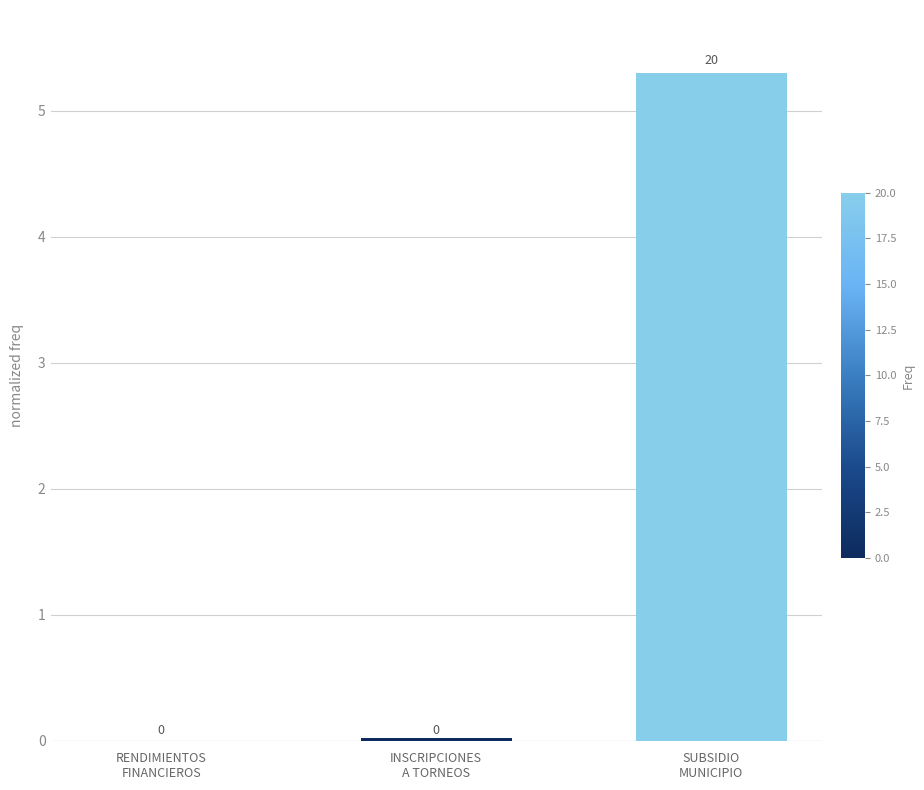

At which category does the chart reach its peak across all series?

SUBSIDIO
MUNICIPIO